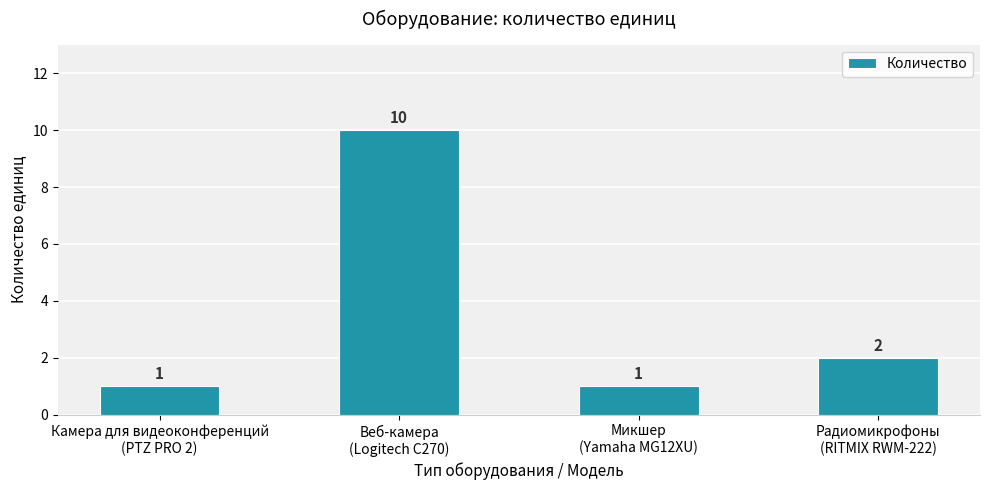

How many values are between 1 and 10?

4